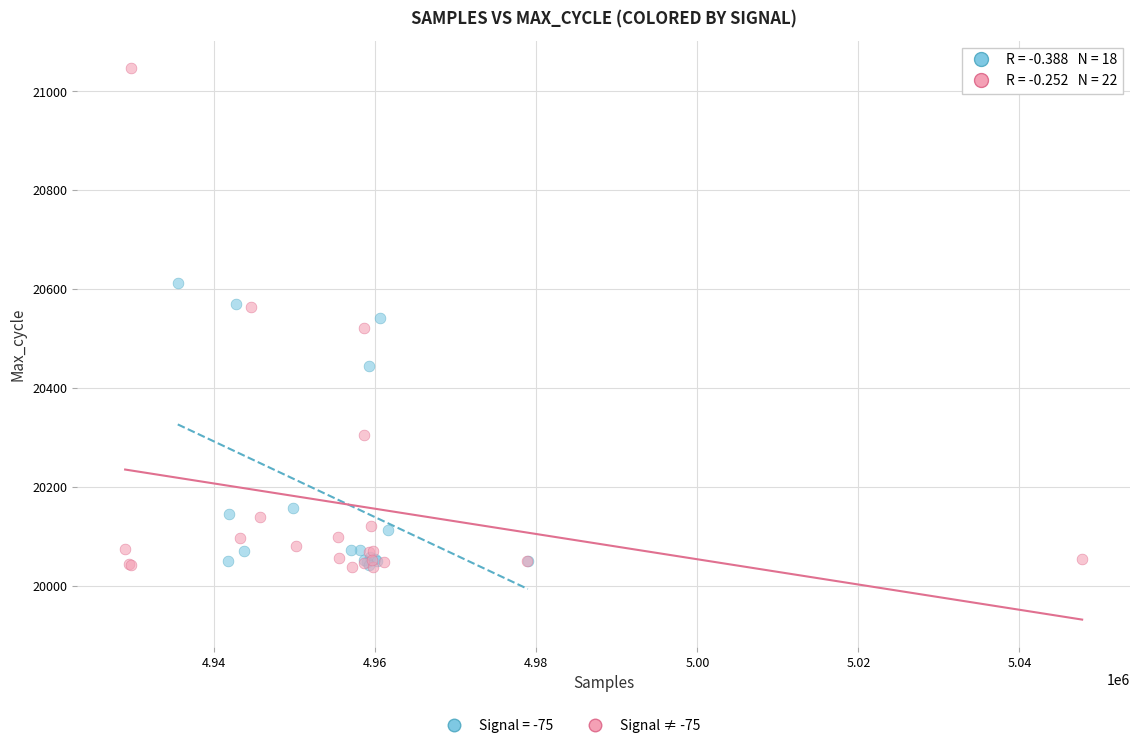

Which series has the widest spread of Y values?

Signal ≠ -75